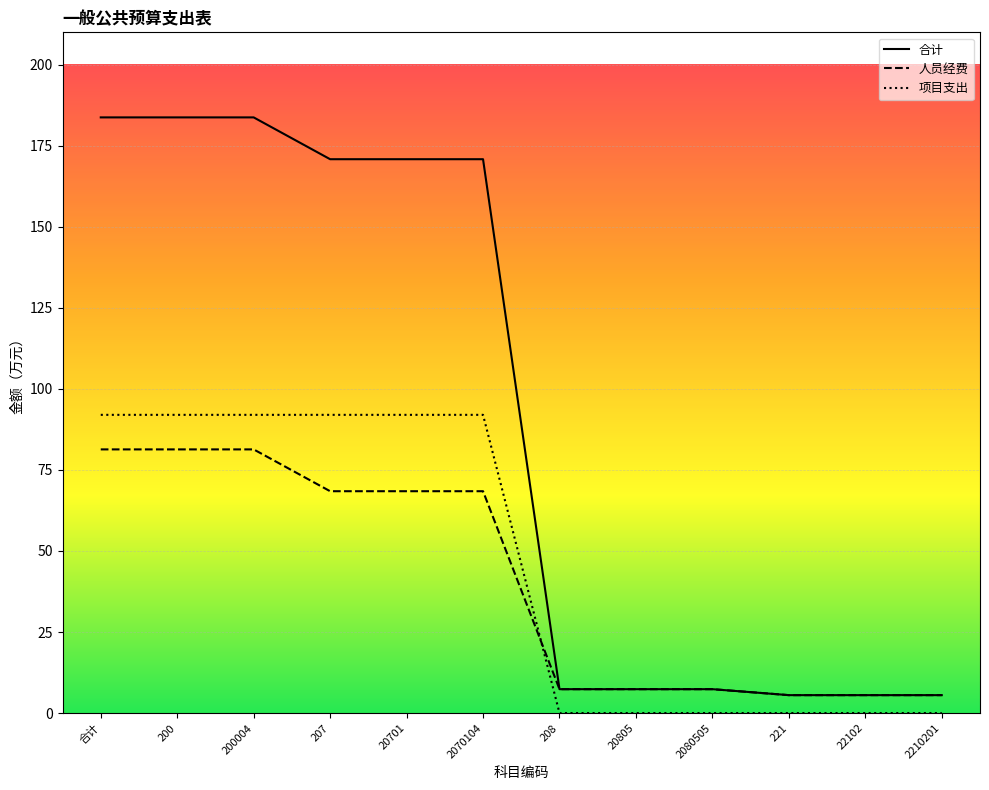

How many intersections are there between 人员经费 and 项目支出?

1